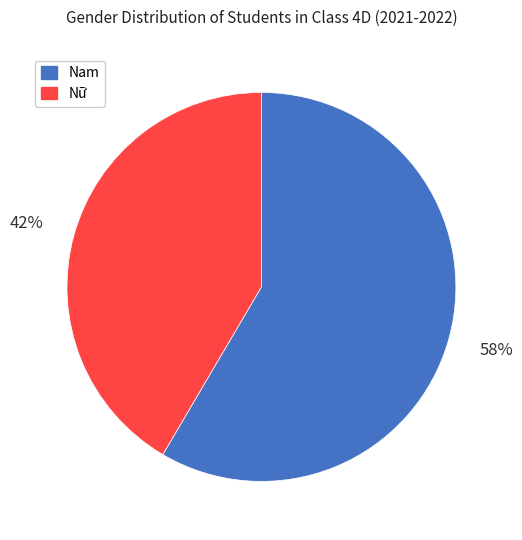

What is the largest slice in the pie chart?

Nam